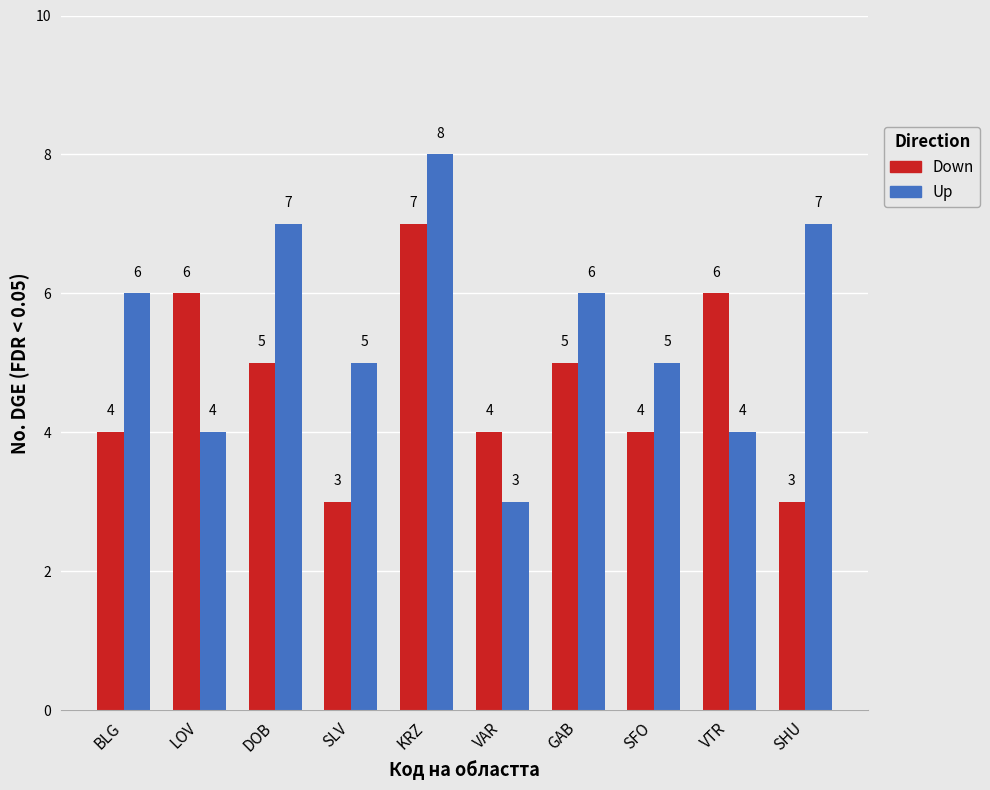

At which label does Down first exceed 5?

LOV